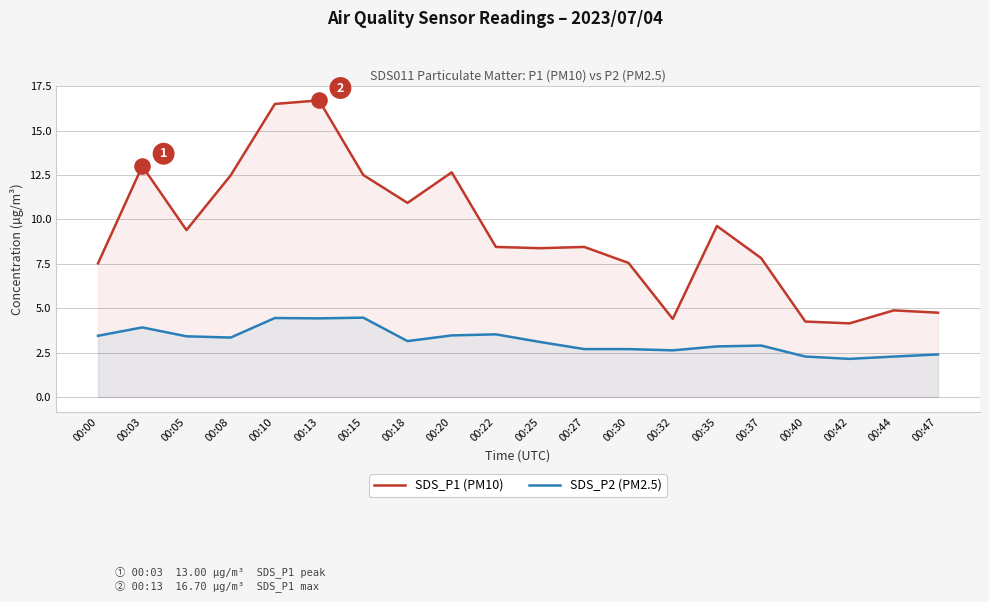

At which category is the sum across all series the highest?

00:13